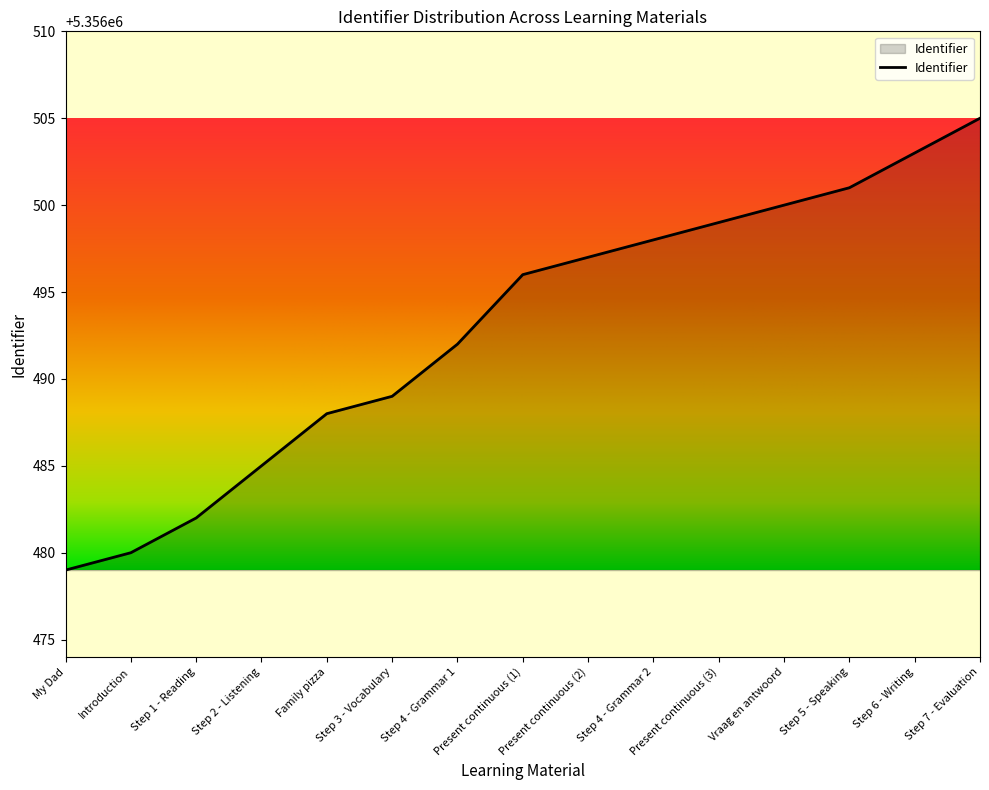

List the labels in order of value, largest first.

Step 7 - Evaluation, Step 6 - Writing, Step 5 - Speaking, Vraag en antwoord, Present continuous (3), Step 4 - Grammar 2, Present continuous (2), Present continuous (1), Step 4 - Grammar 1, Step 3 - Vocabulary, Family pizza, Step 2 - Listening, Step 1 - Reading, Introduction, My Dad